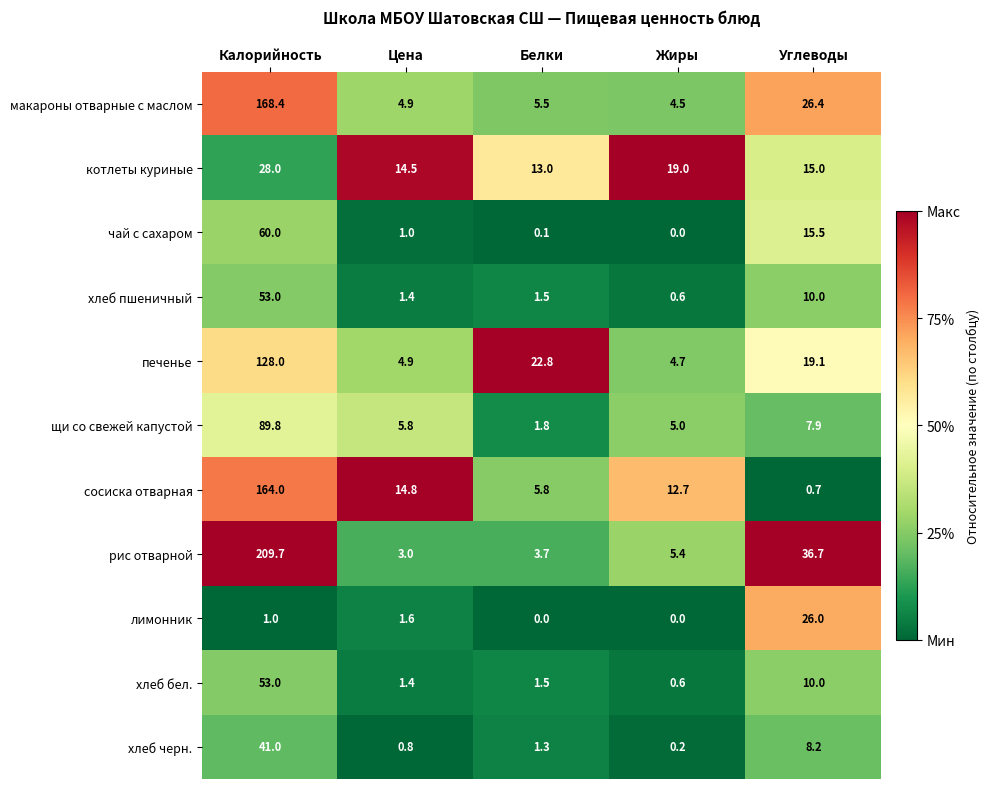

What is the sum of all лимонник values?

28.6